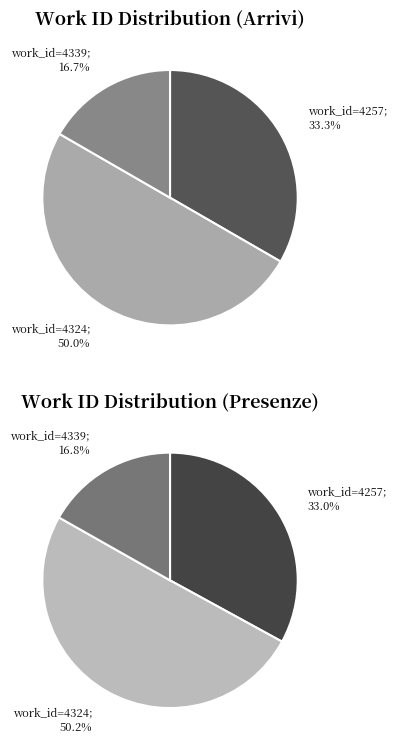

Does 11361 account for over 50% of the chart?

No